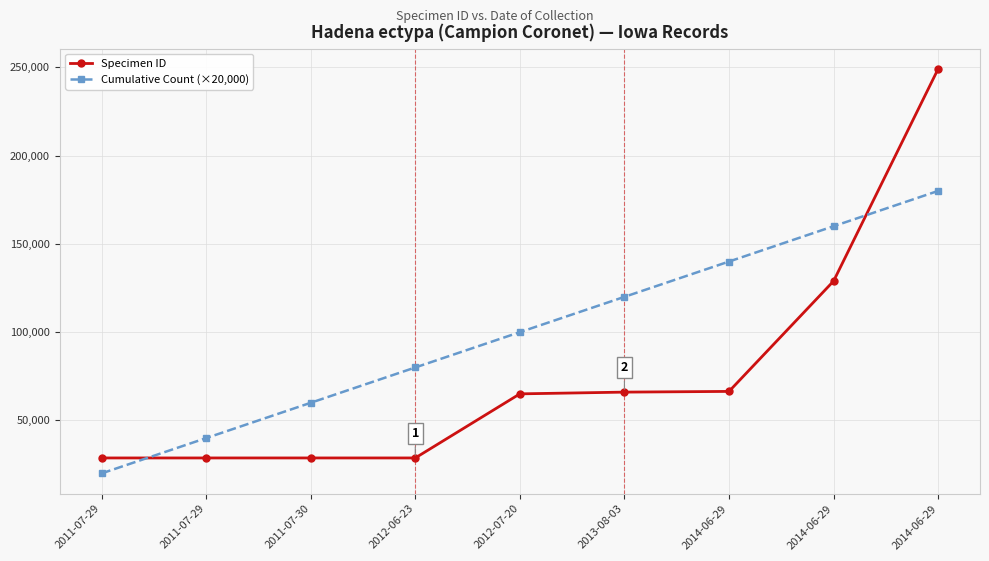

Does the chart have visible grid lines?

Yes